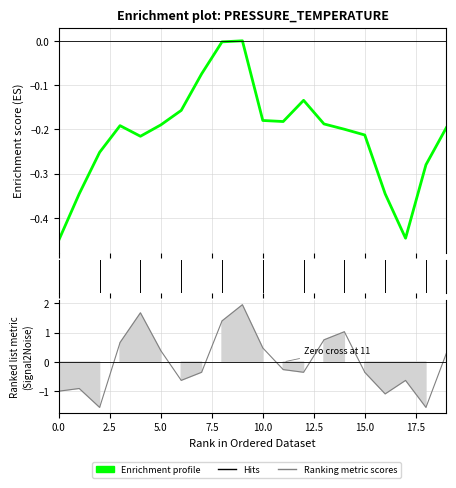

What is the average value of the pressure series?

-0.2